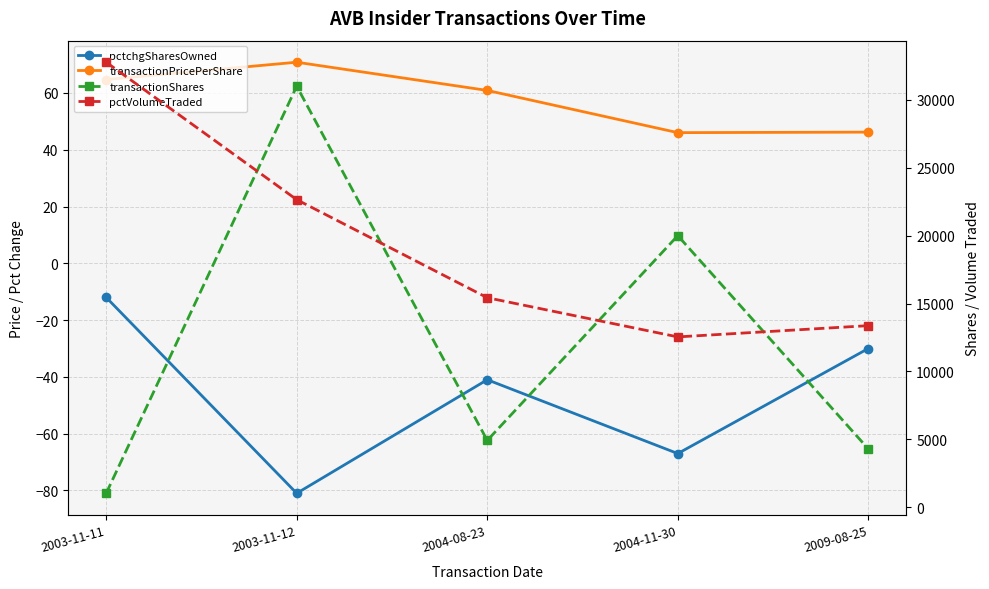

Is it true that pctchgSharesOwned equals -42.4 at 2009-08-25?

False